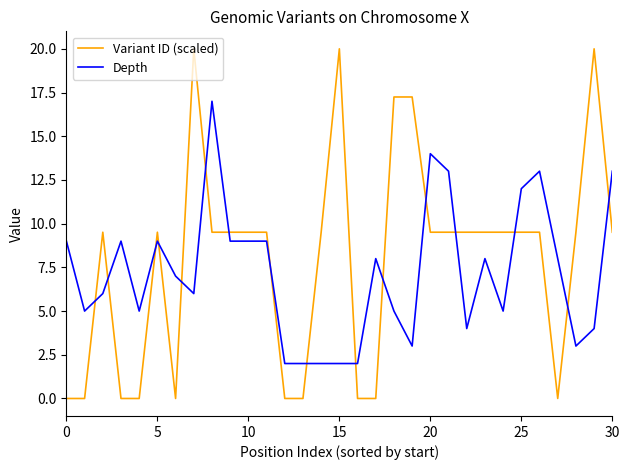

Does the chart have visible grid lines?

No